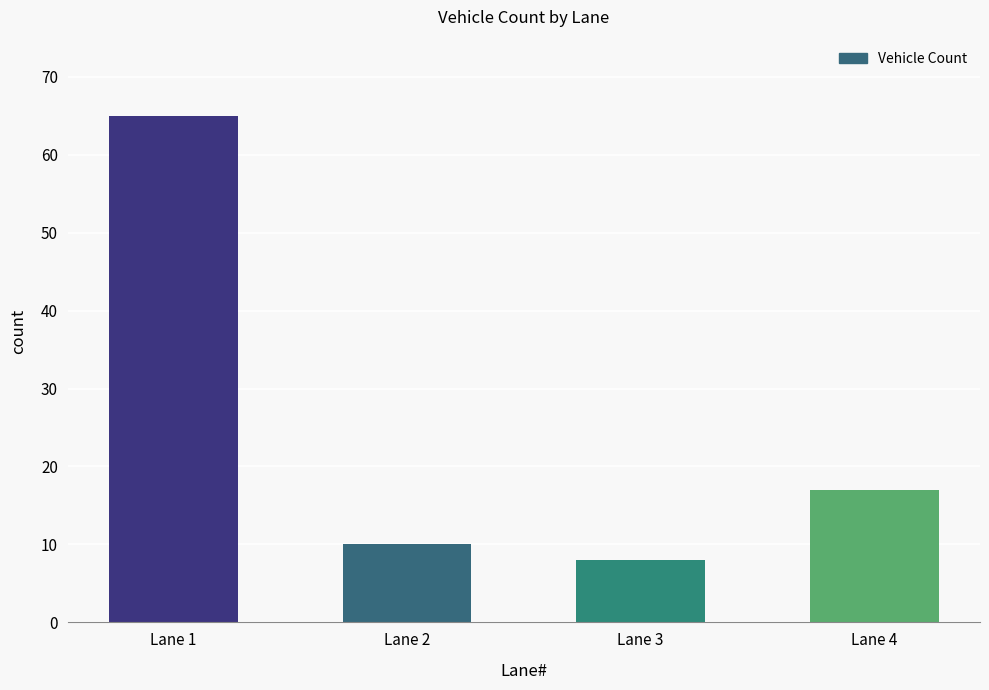

True or false: the data shows 10 at Lane 2.

True